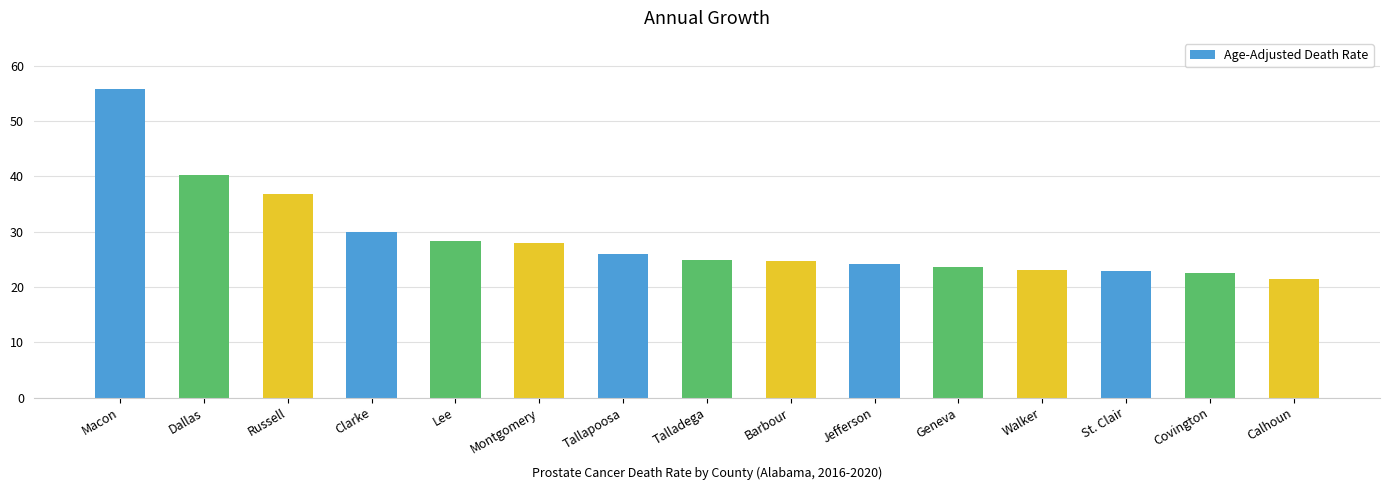

What is the average value?

28.8